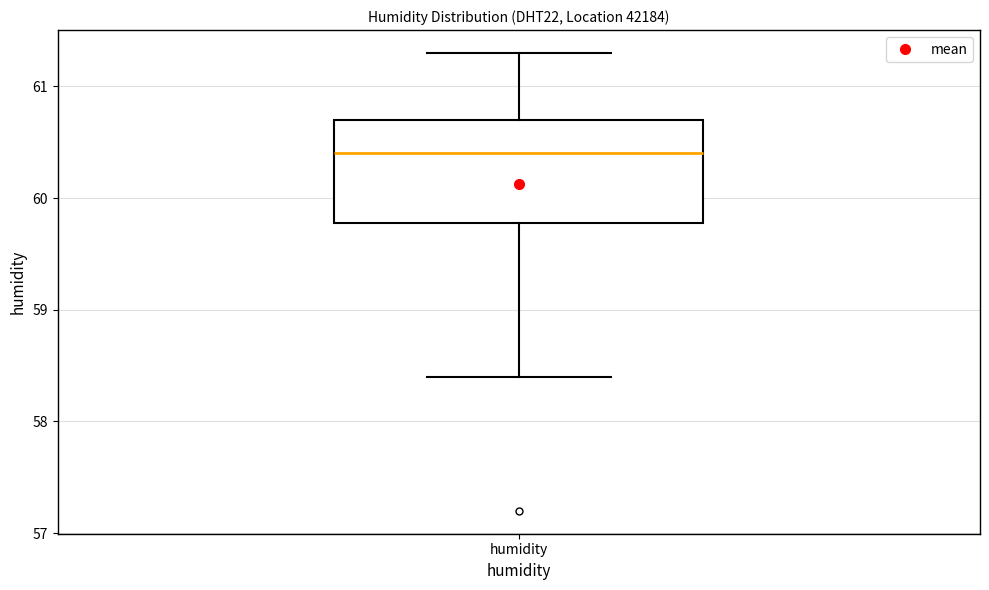

Where does the lower whisker of the box for humidity end on the y-axis? The values are not printed on the chart, so give them approximately, as read against the axis.

58.4